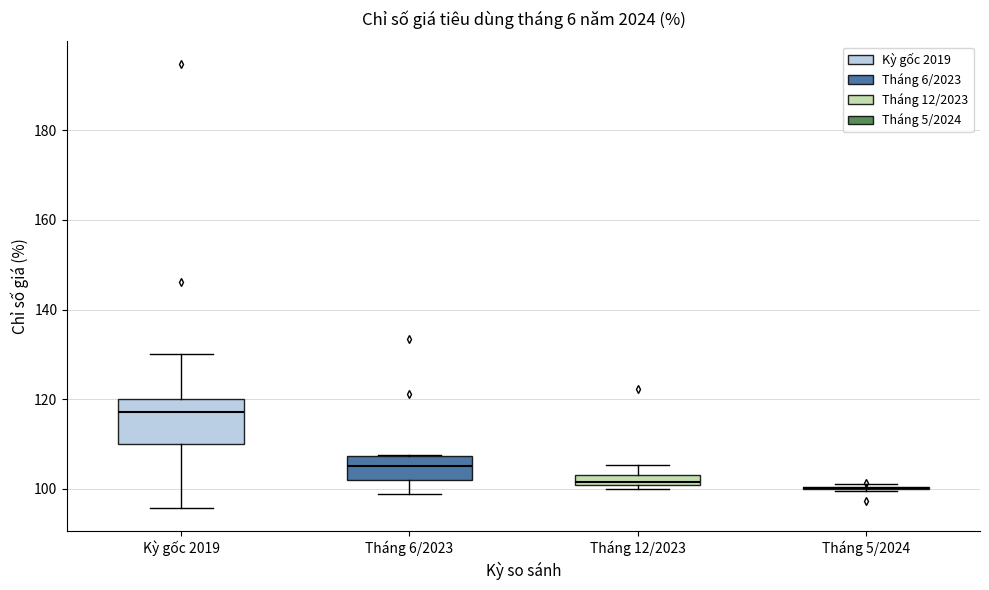

Comparing the boxes themselves (not the whiskers), which one is the tallest?

Kỳ gốc 2019